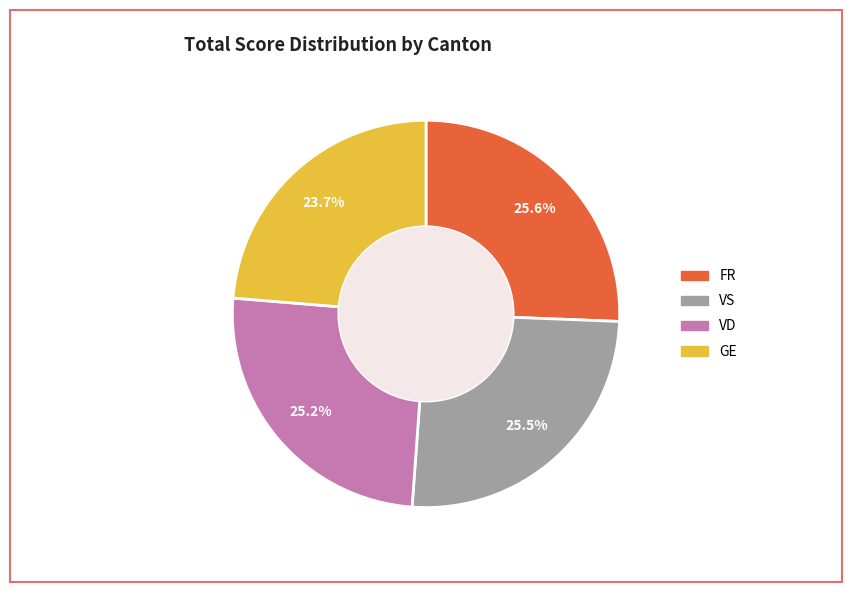

Does any single category account for the majority?

No